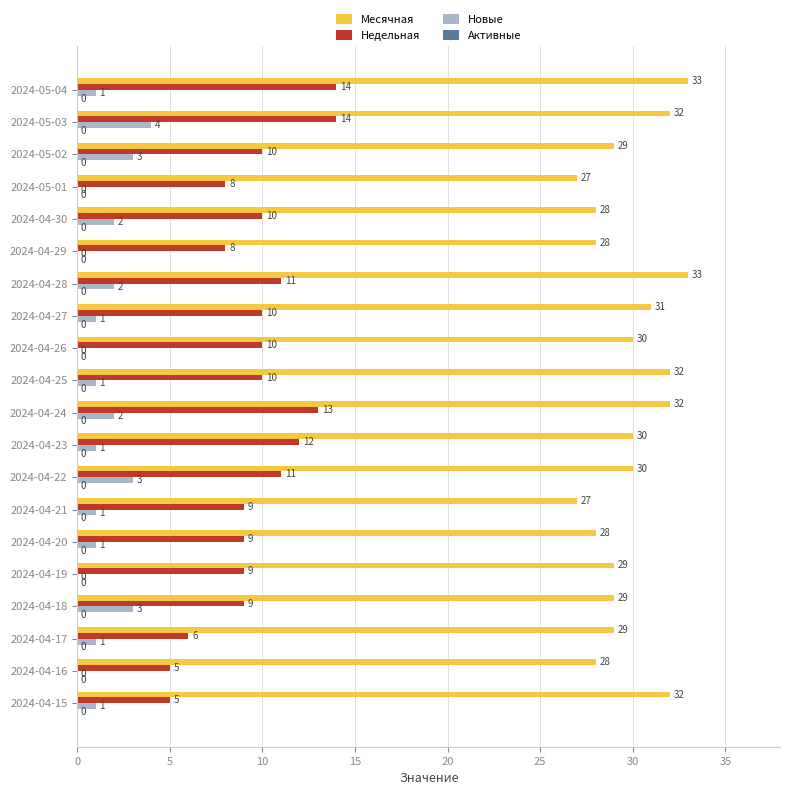

Read the Месячная value at 2024-04-29.

28